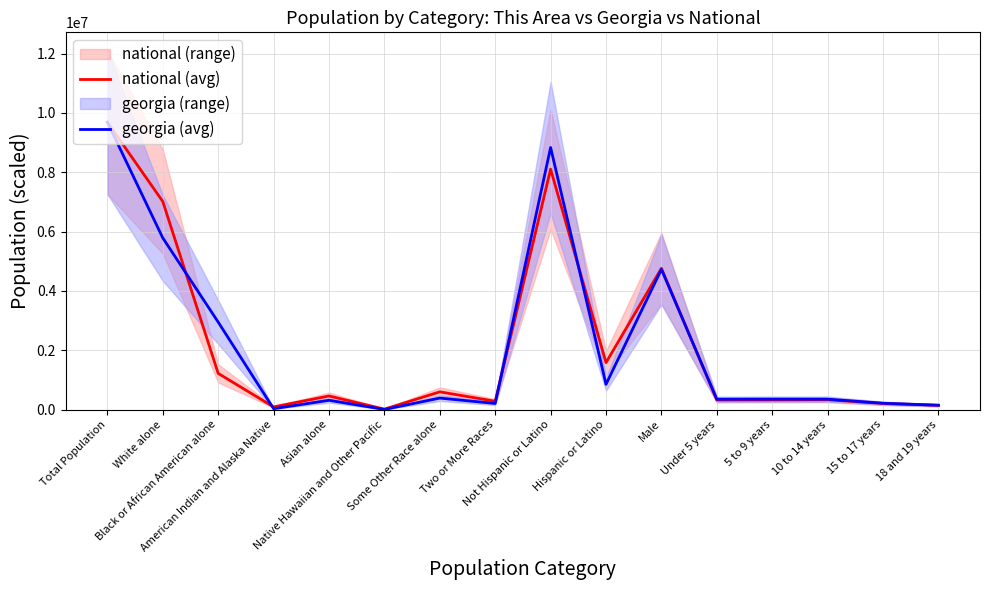

Reading right to left, list all the values displayed in this chart.

national (avg): 18 and 19 years=145825.4	15 to 17 years=208855.0	10 to 14 years=331969.3	5 to 9 years=326000.5	Under 5 years=323797.5	Male=4762513.6	Hispanic or Latino=1583859.1	Not Hispanic or Latino=8103793.9	Two or More Races=282681.9	Some Other Race alone=599540.8	Native Hawaiian and Other Pacific=16944.2	Asian alone=460440.9	American Indian and Alaska Native=92006.5	Black or African American alone=1221503.4	White alone=7014535.2	Total Population=9687653.0
georgia (avg): 18 and 19 years=147732.0	15 to 17 years=215202.0	10 to 14 years=352577.0	5 to 9 years=353909.0	Under 5 years=350673.0	Male=4729171.0	Hispanic or Latino=853689.0	Not Hispanic or Latino=8833964.0	Two or More Races=207489.0	Some Other Race alone=388872.0	Native Hawaiian and Other Pacific=6799.0	Asian alone=314467.0	American Indian and Alaska Native=32151.0	Black or African American alone=2950435.0	White alone=5787440.0	Total Population=9687653.0